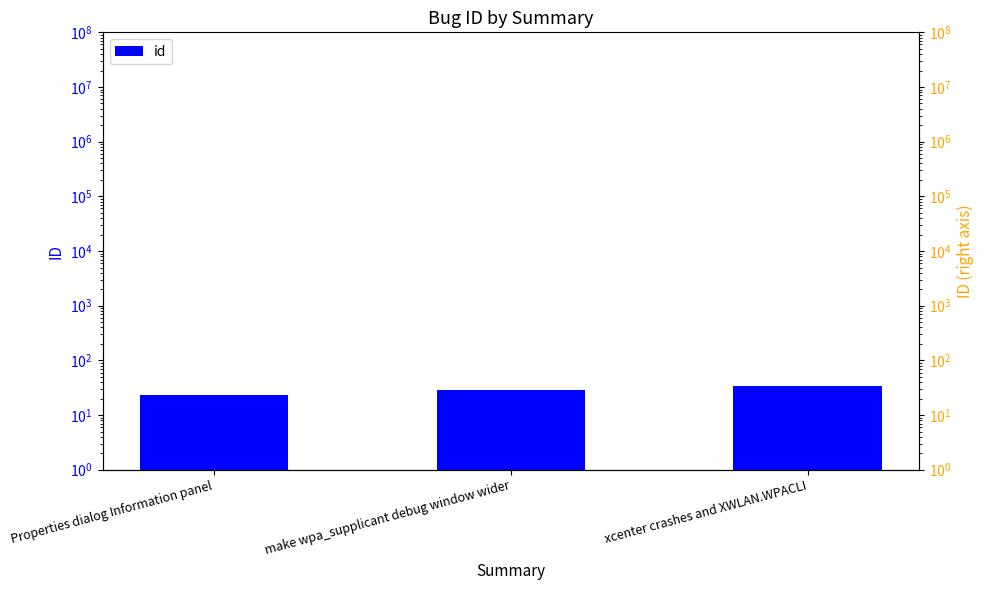

Reading left to right, list all the values displayed in this chart.

id: Properties dialog Information panel=23	make wpa_supplicant debug window wider=29	xcenter crashes and XWLAN.WPACLI=34
id_right: Properties dialog Information panel=23	make wpa_supplicant debug window wider=29	xcenter crashes and XWLAN.WPACLI=34